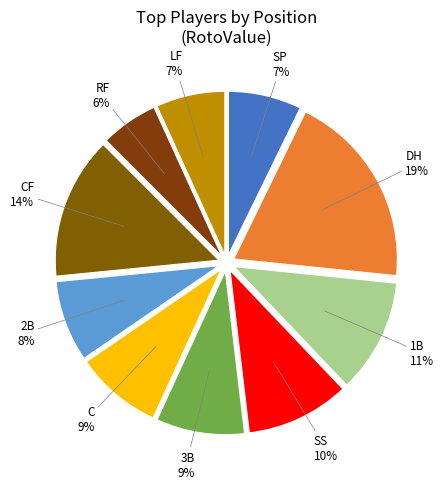

To the nearest percent, what portion does 1B represent?

11%